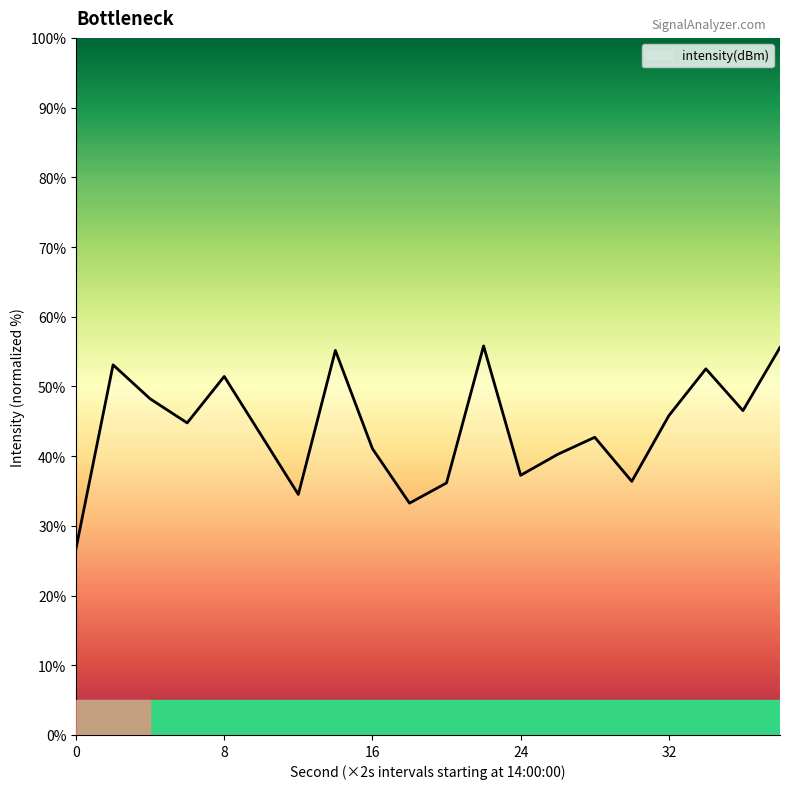

What is the greatest value displayed?

55.8